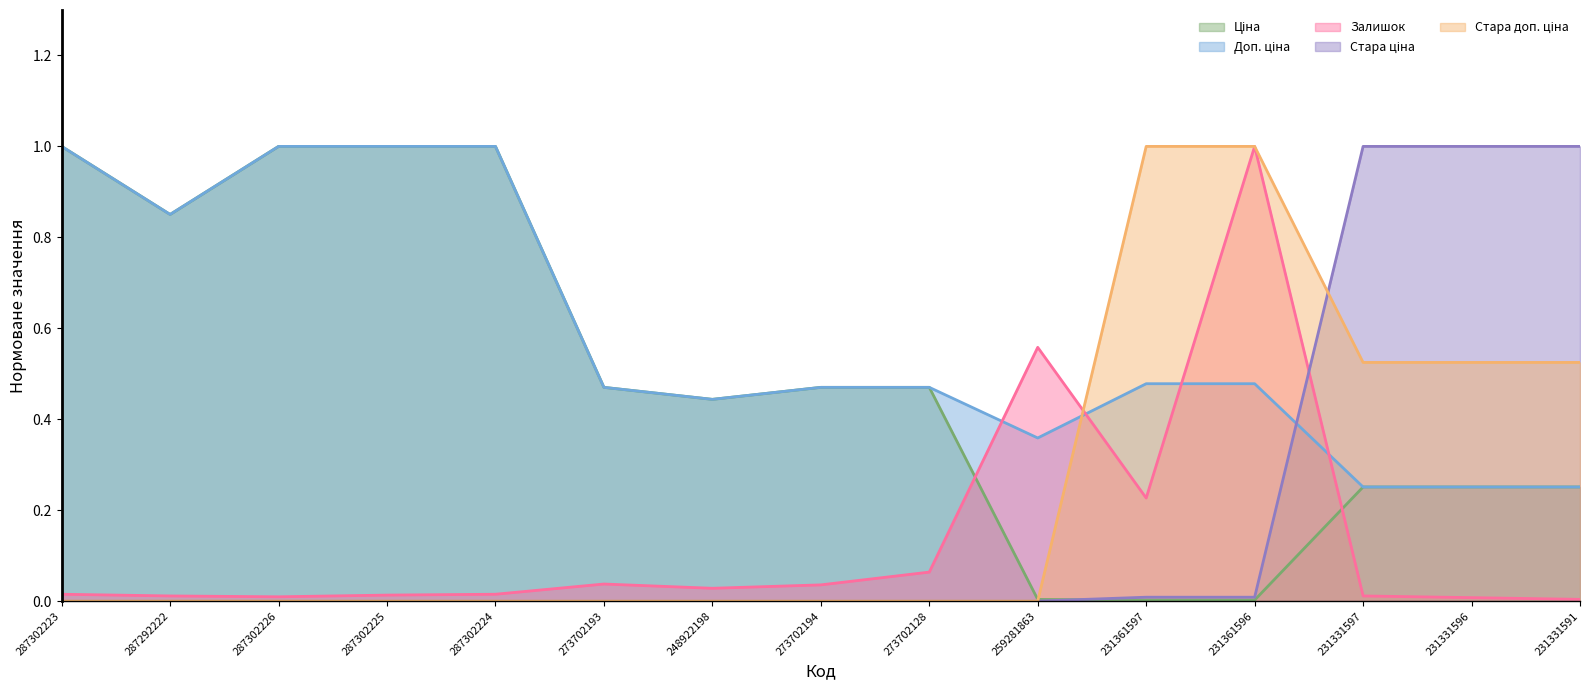

Which series has the largest total across all categories?

Доп. ціна